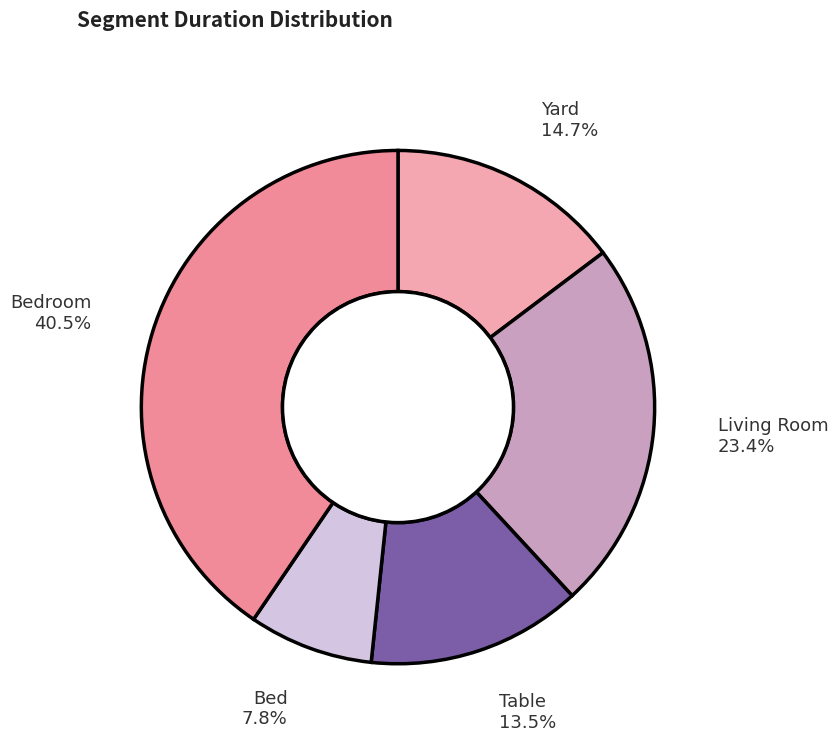

What is the ratio of the value at Bed to the value at Table?

0.6